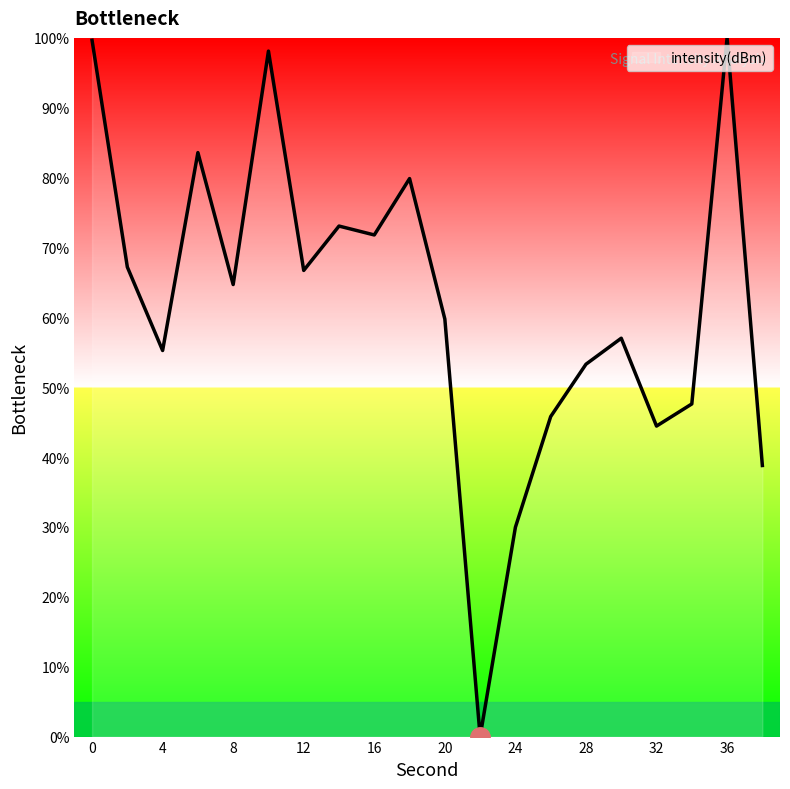

What is the maximum value shown in the chart?

100.0